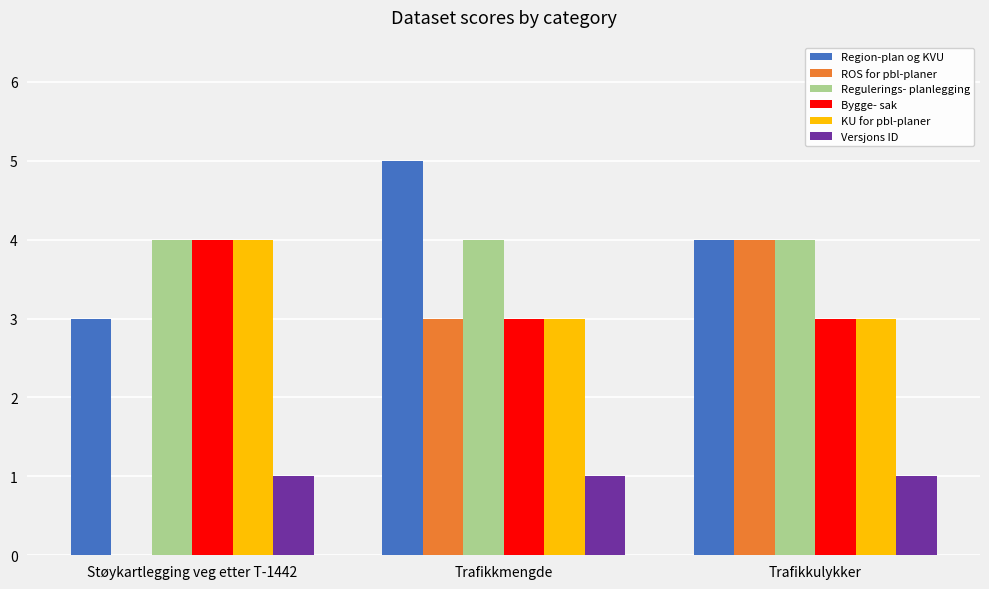

Count the KU for pbl-planer values in the range 3 to 4.

3